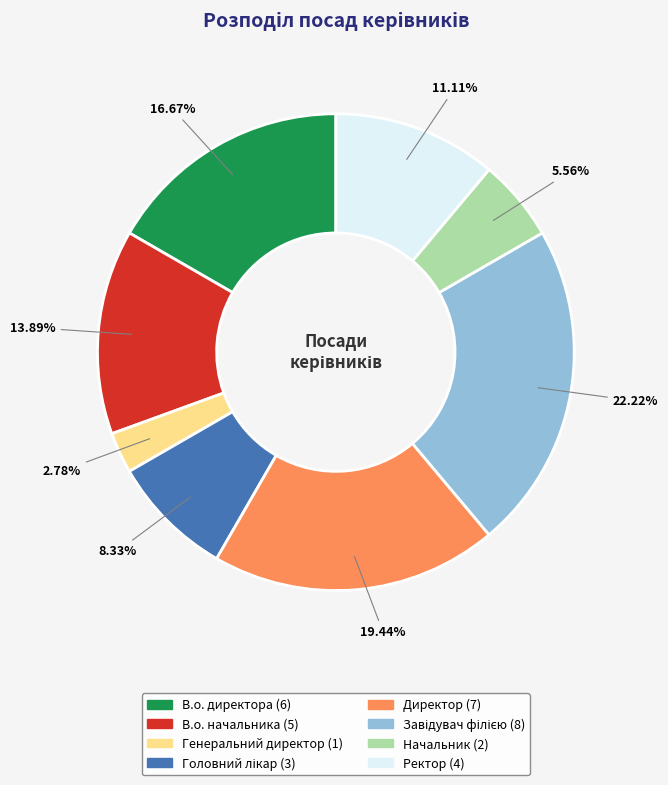

Does any single category account for the majority?

No